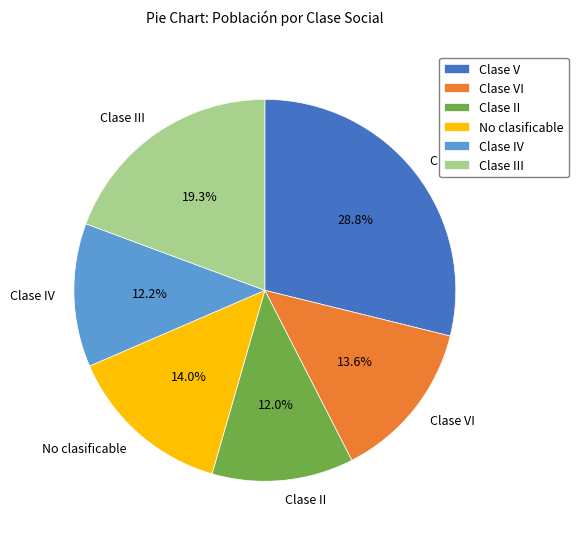

Does Clase III account for over 50% of the chart?

No